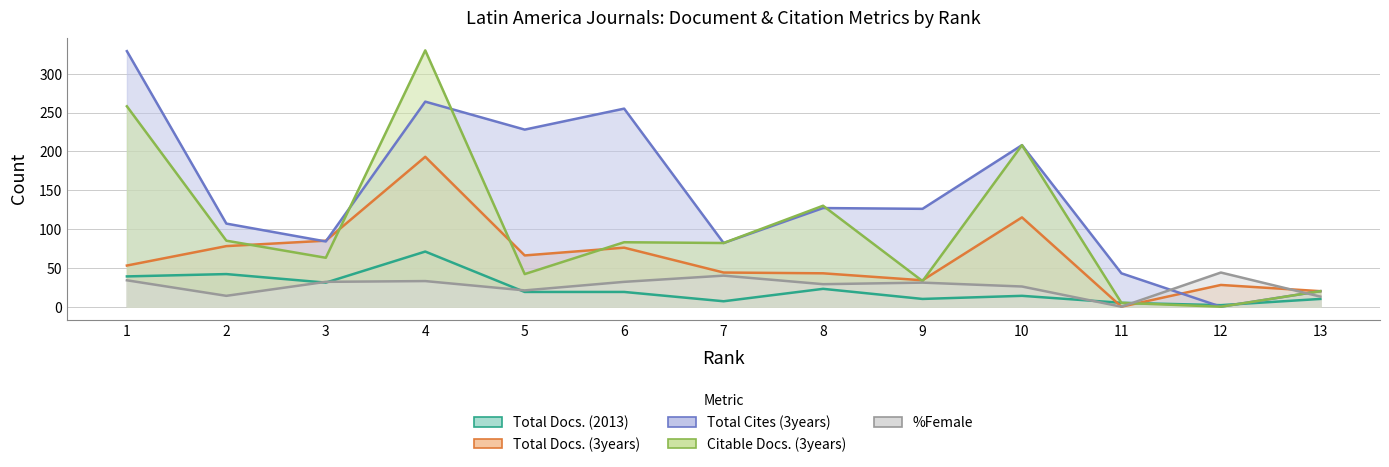

The value of %Female at 6 is 32. True or false?

True